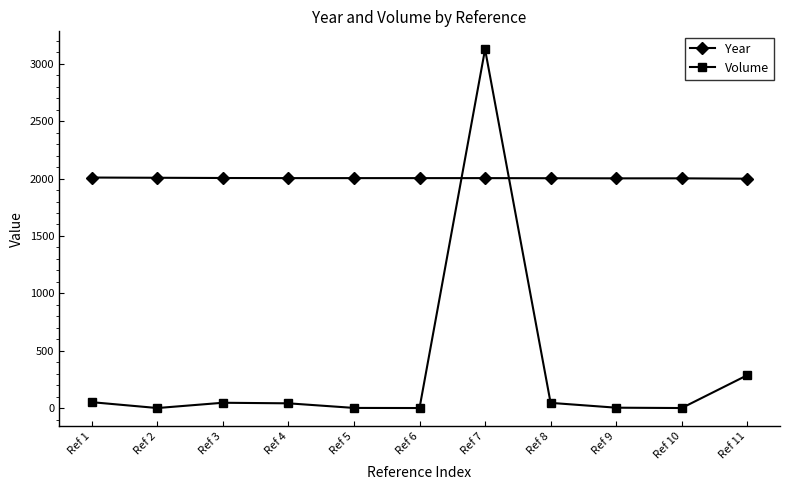

List the series in order of their peak value, highest first.

Volume, Year